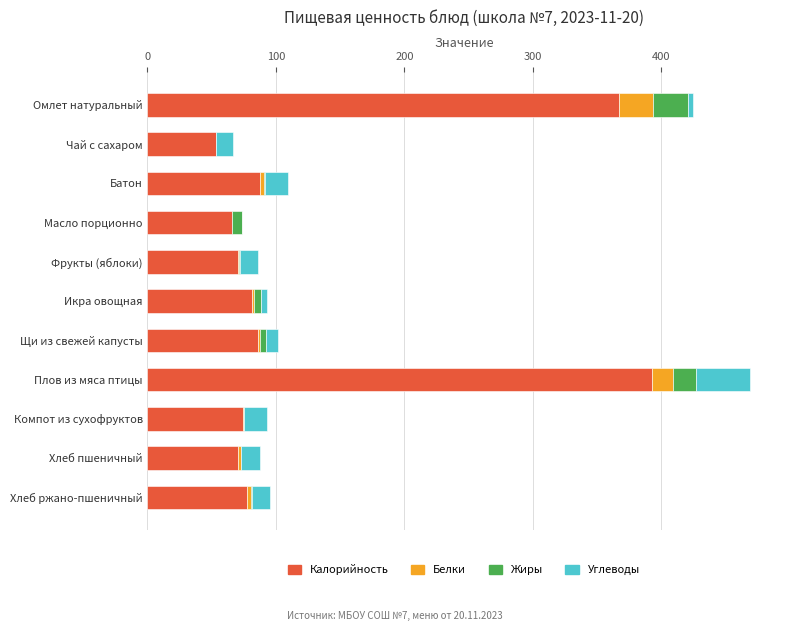

True or false: Калорийность has a value of 70.5 at Хлеб пшеничный.

True